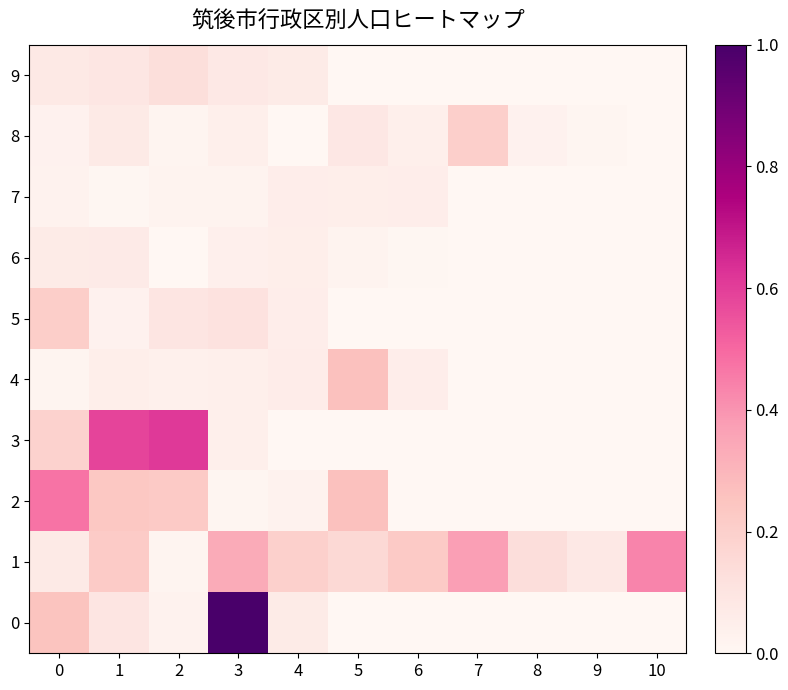

Which series has the largest total across all categories?

1